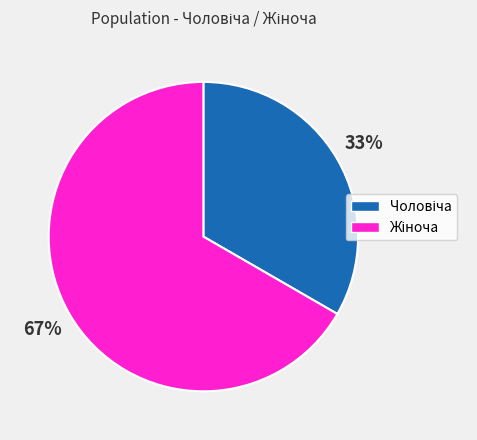

How many segments does this pie chart have?

2